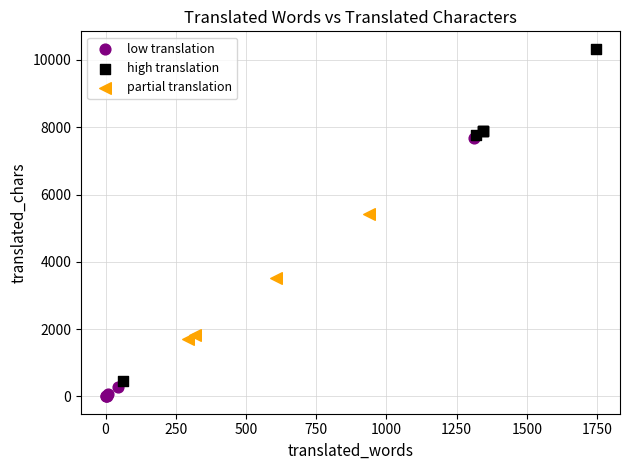

What are all the series names shown in the legend?

low translation, high translation, partial translation